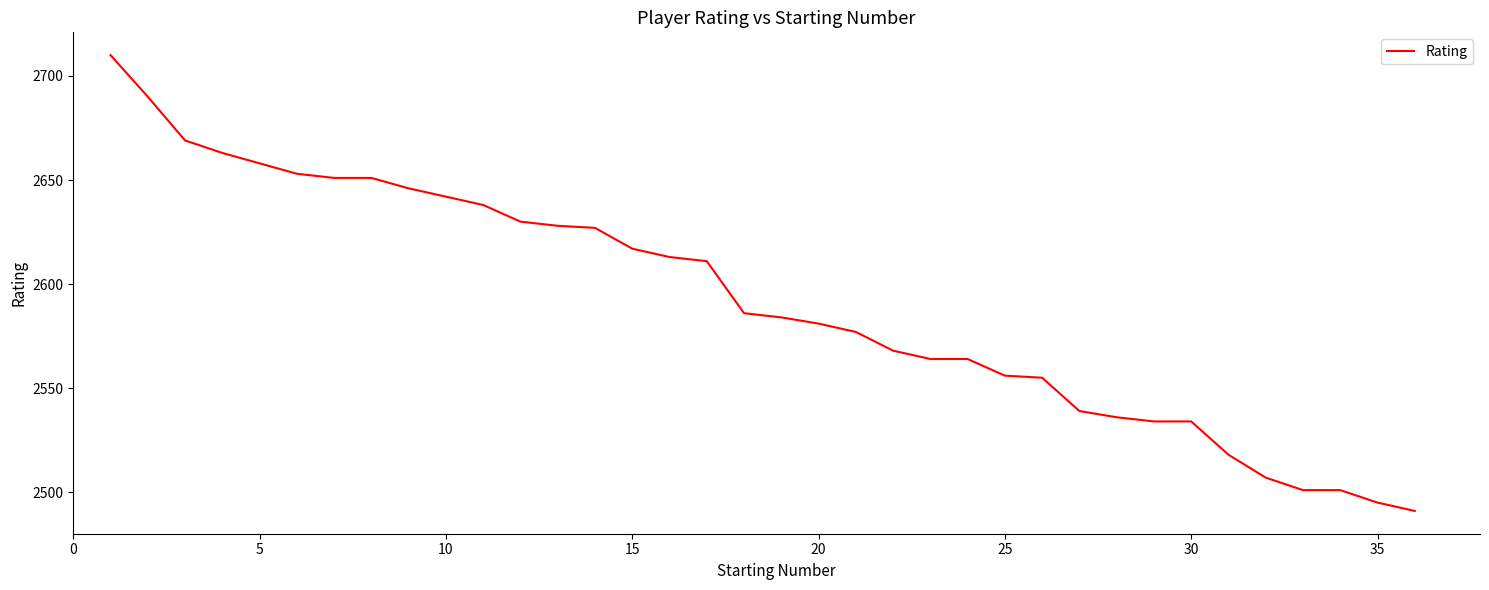

What is the difference between the maximum and minimum values?

219